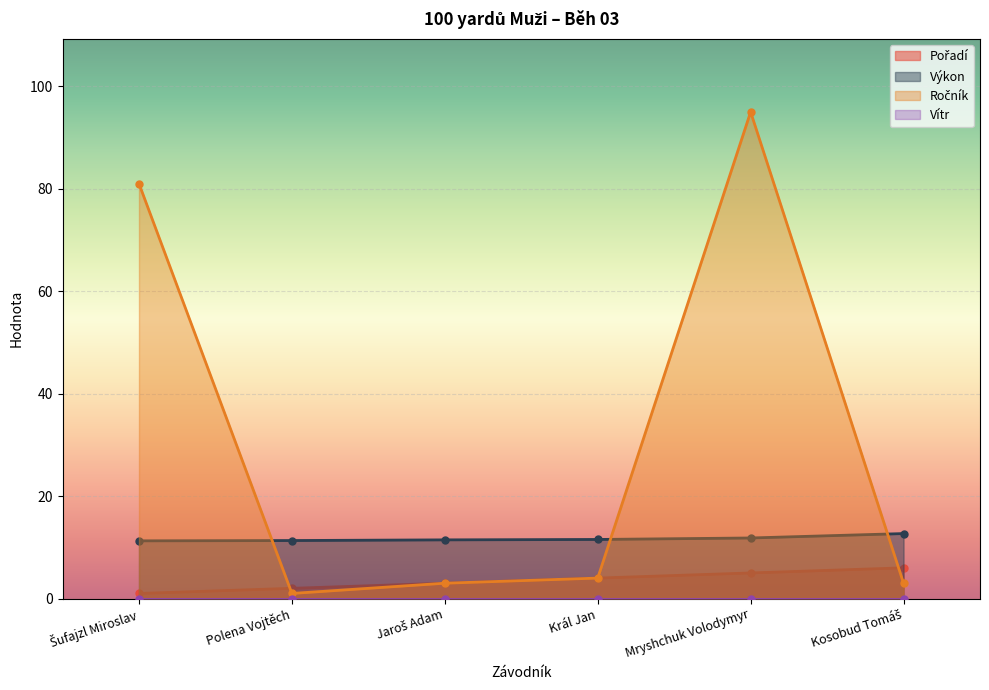

What is the average value of the Výkon series?

11.7